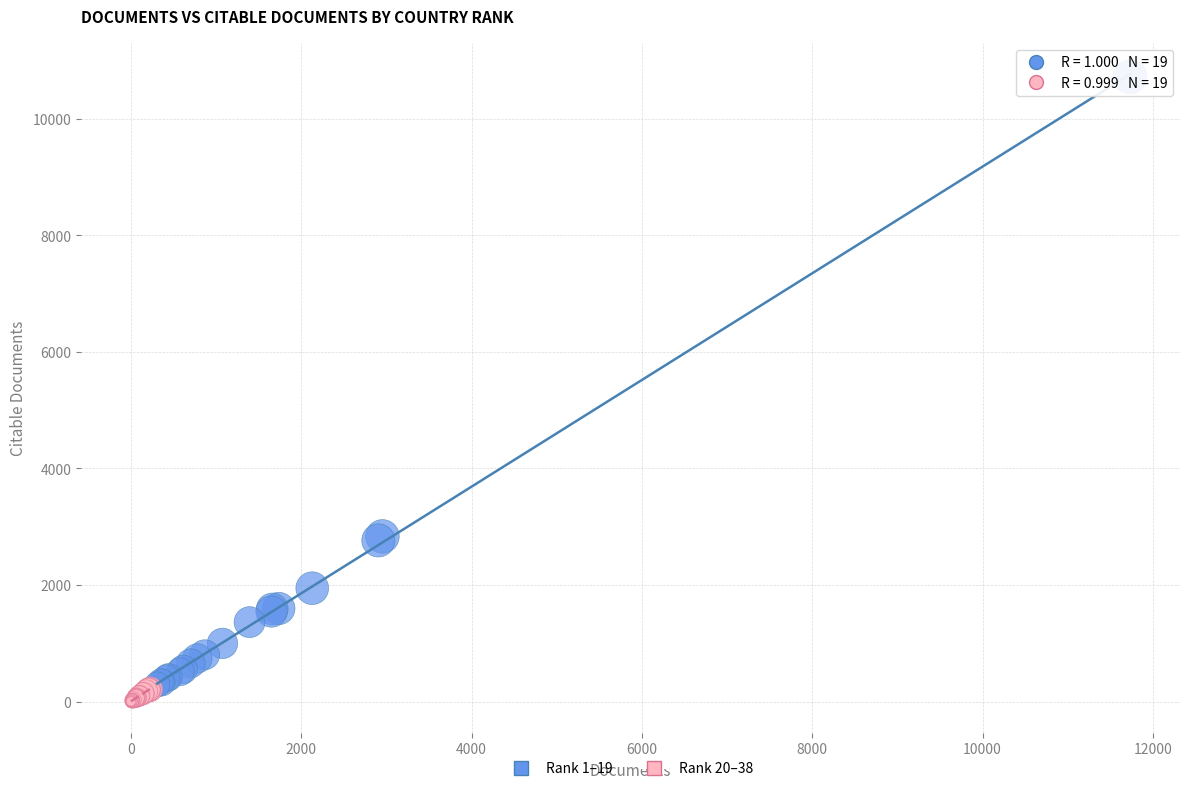

Which series has the largest Y range (max minus min)?

Rank 1–19